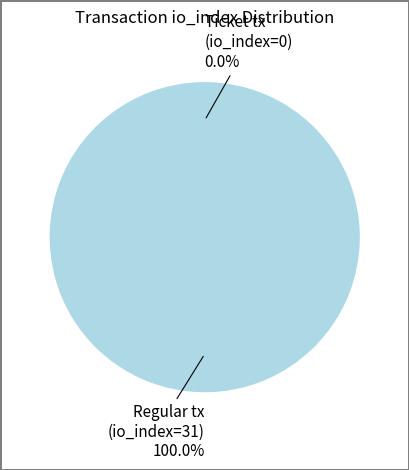

Which category has the biggest portion of the pie?

Regular tx (io_index=31)